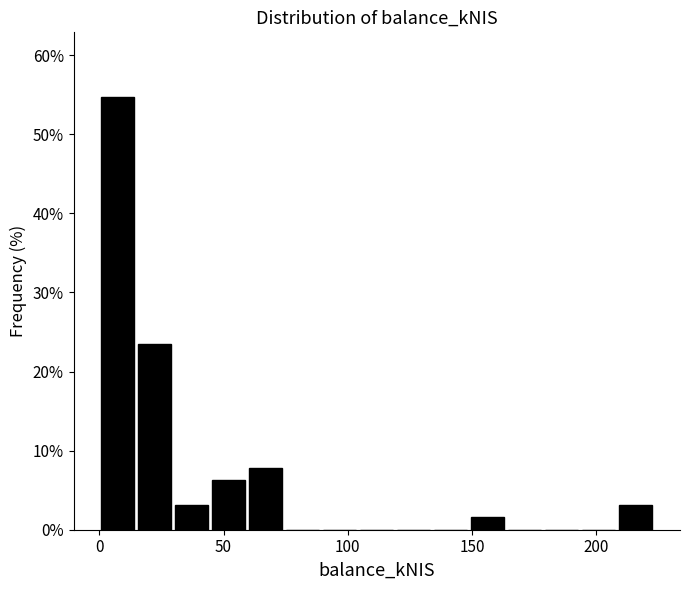

Read against the x-axis, roughly where is the centre of the tallest bar?

5